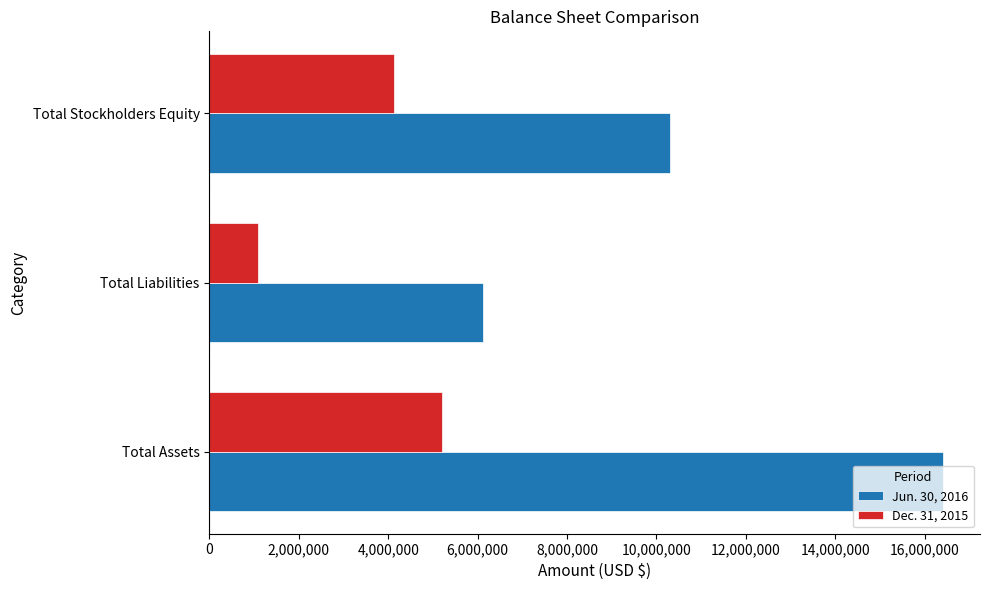

Which series has the widest spread of values?

Jun. 30, 2016